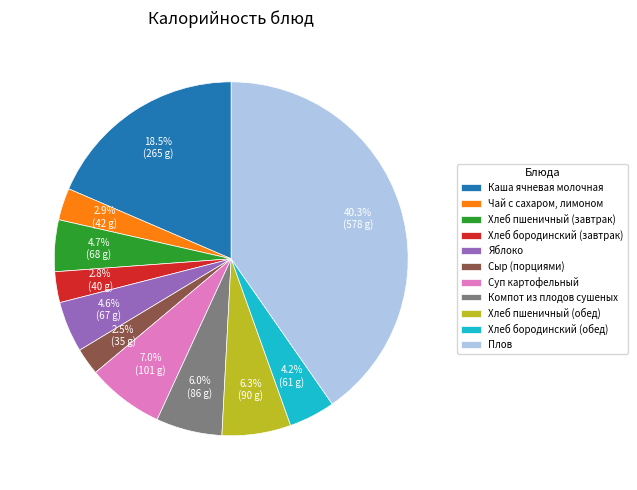

What percentage is the Хлеб бородинский (завтрак) slice, to the nearest percent?

3%